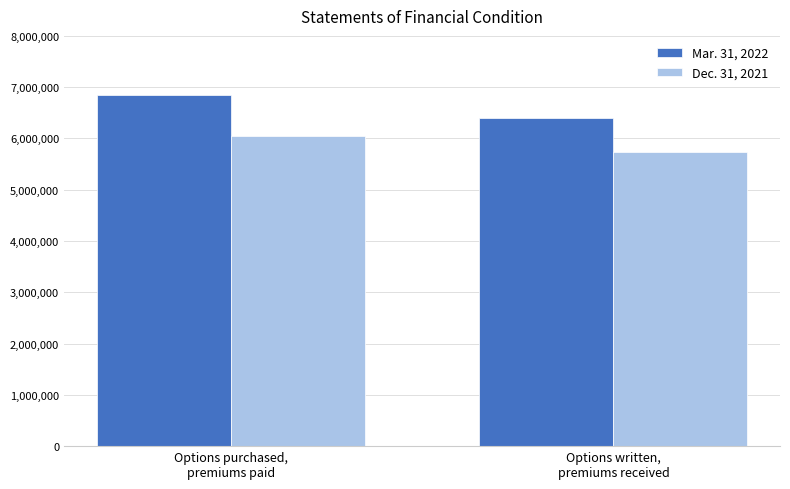

Does the chart contain any negative values?

No